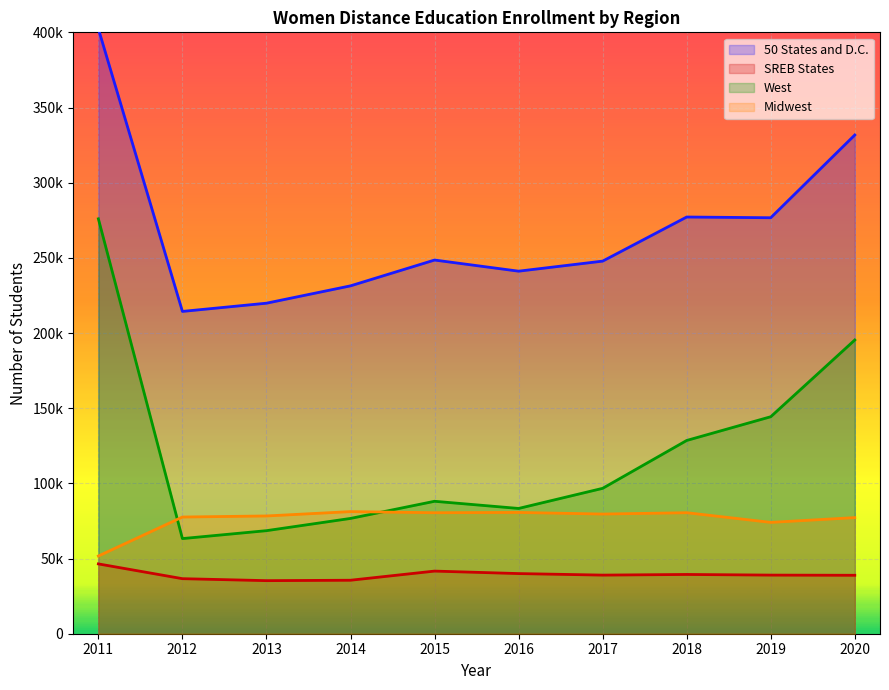

Reading right to left, extract all data points from this chart.

50 States and D.C.: 331715	276680	277166	247829	241142	248547	231381	219844	214377	402387
SREB States: 38873	38991	39415	38987	40004	41656	35576	35300	36614	46438
West: 195366	144328	128541	96704	83319	88089	76682	68545	63277	275970
Midwest: 77228	74058	80493	79597	80676	80479	81225	78324	77618	51692